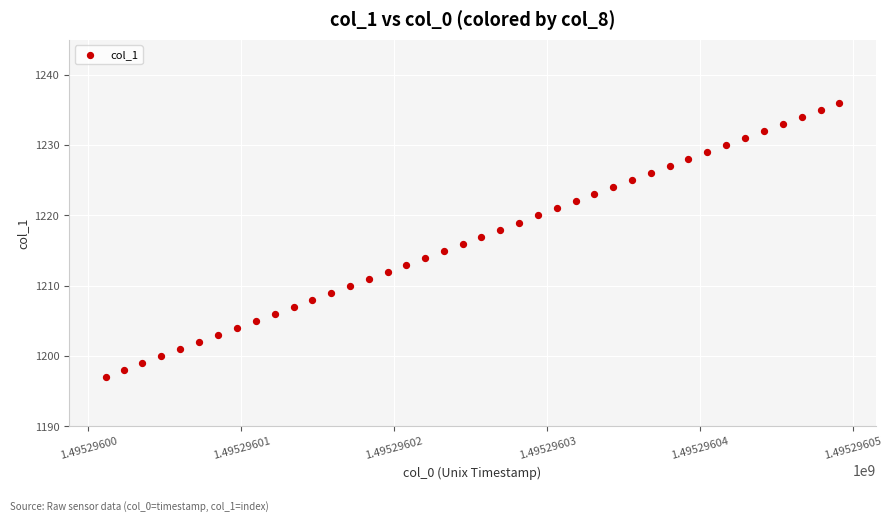

What is the range of Y values (max minus min)?

39